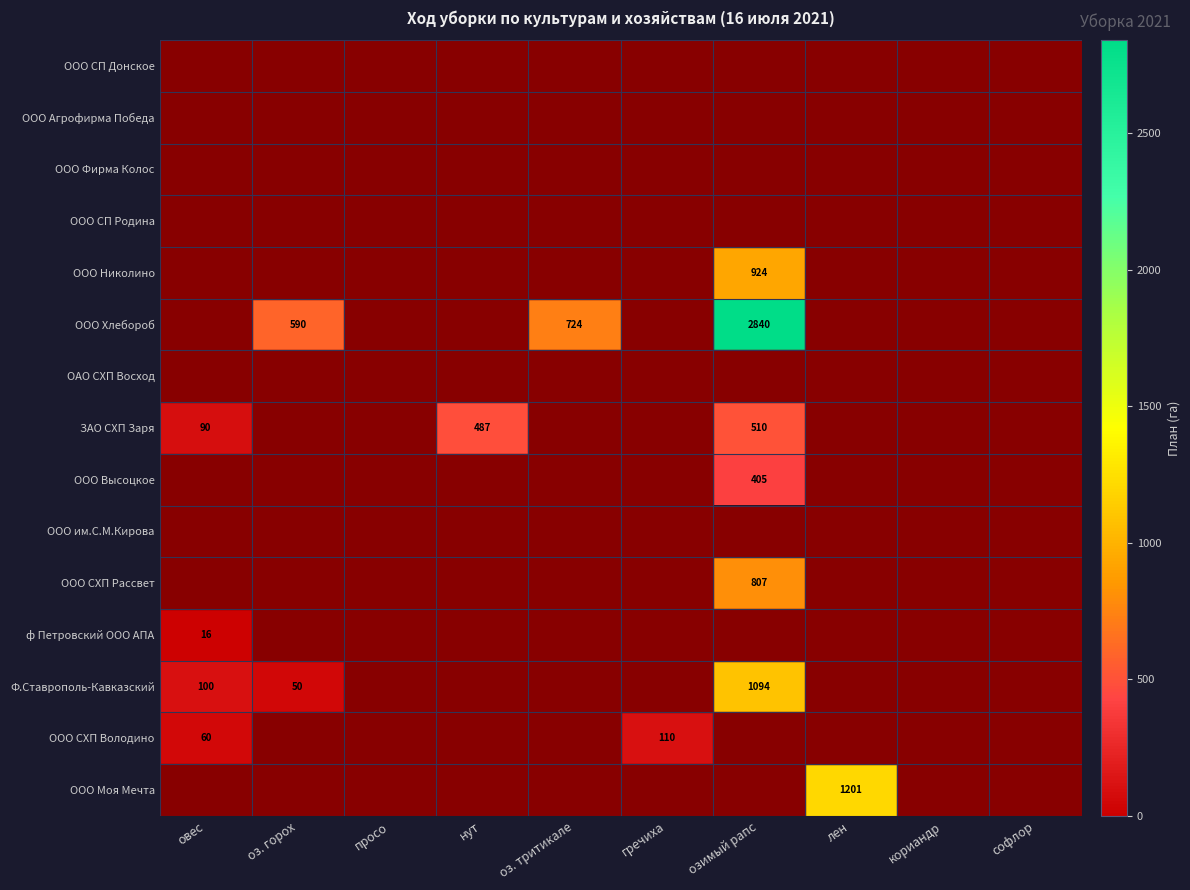

The ООО Хлебороб series shows 590 at оз. горох. True or false?

True